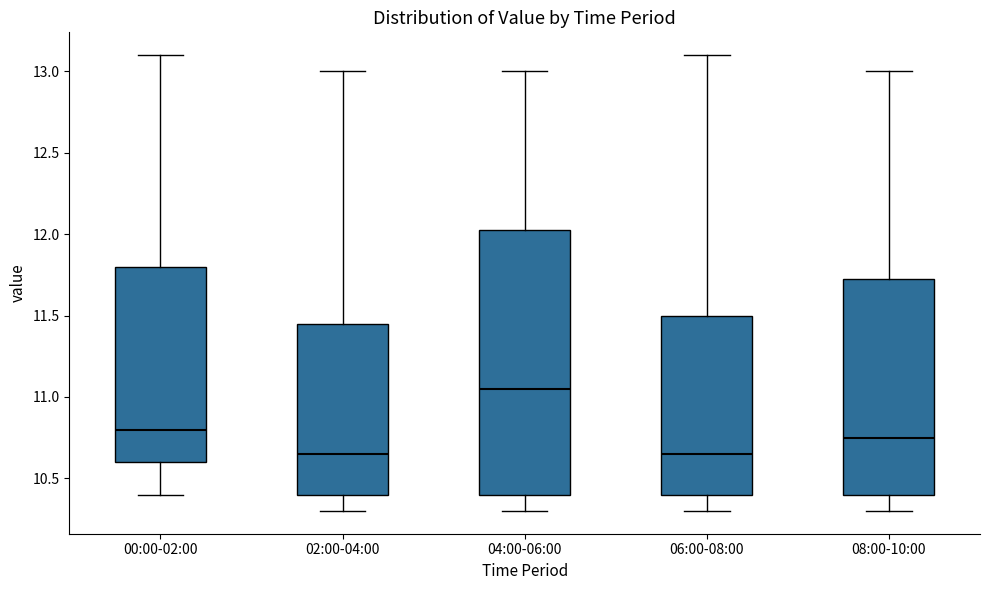

Reading left to right, read every box against the y-axis: the position of its median line, the range the box covers, and the ends of its whiskers. The values are not printed on the chart, so give them approximately, as read against the axis.

00:00-02:00: median 10.80, box 10.60 to 11.80, whiskers 10.40 to 13.10
02:00-04:00: median 10.65, box 10.40 to 11.45, whiskers 10.30 to 13.00
04:00-06:00: median 11.05, box 10.40 to 12.05, whiskers 10.30 to 13.00
06:00-08:00: median 10.65, box 10.40 to 11.50, whiskers 10.30 to 13.10
08:00-10:00: median 10.75, box 10.40 to 11.75, whiskers 10.30 to 13.00